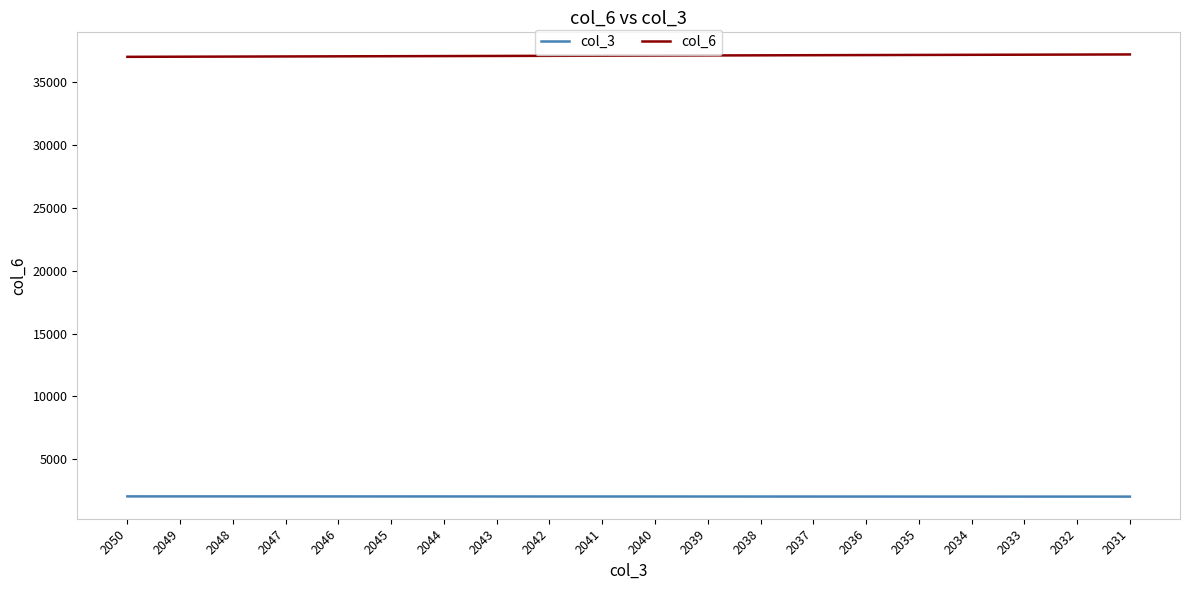

What is the sum of all col_3 values?

40810